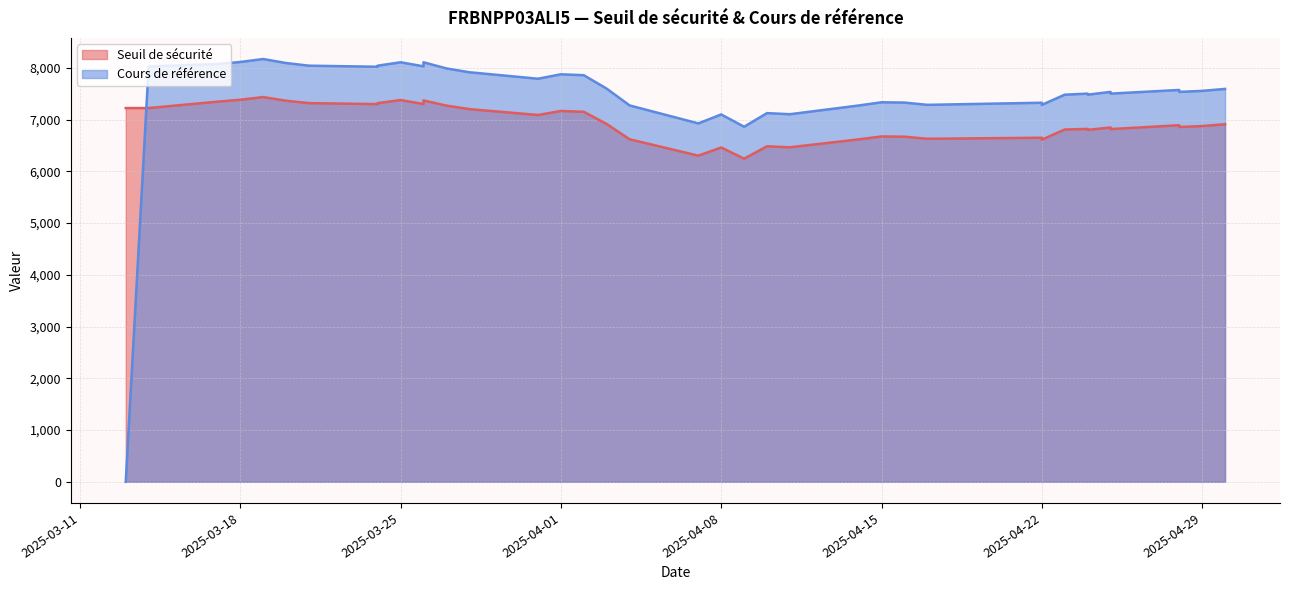

Rank the series by their maximum value, from highest to lowest.

Cours de référence, Seuil de sécurité